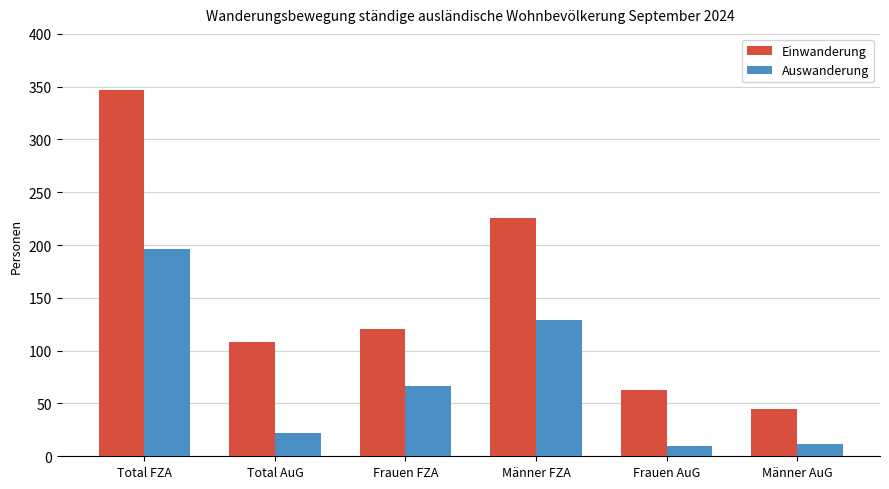

What are all the series names shown in the legend?

Einwanderung, Auswanderung